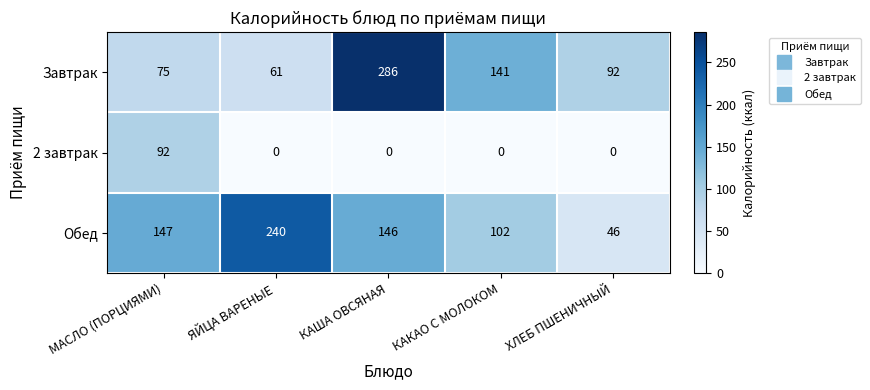

What is the maximum value shown in the chart?

286